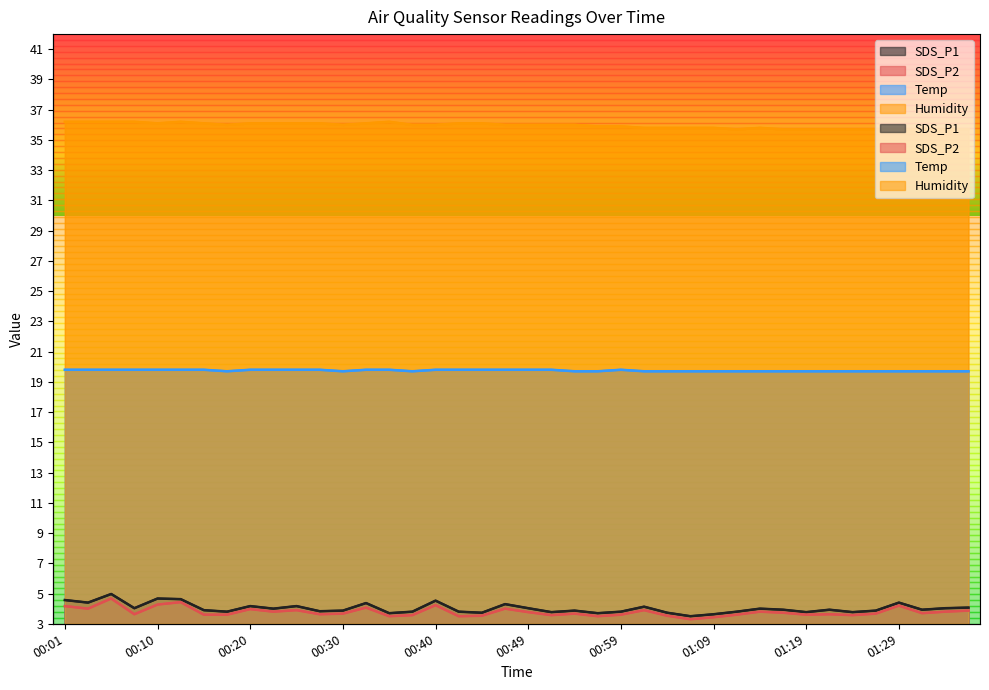

How many categories are shown in the chart?

40